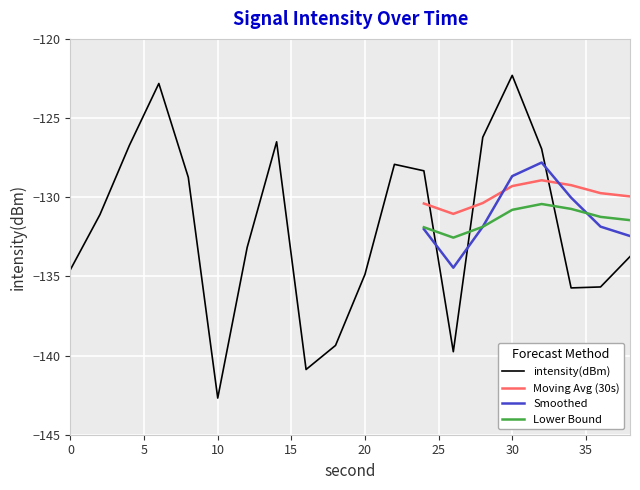

True or false: Moving Avg (30s) and Smoothed intersect in this chart.

True